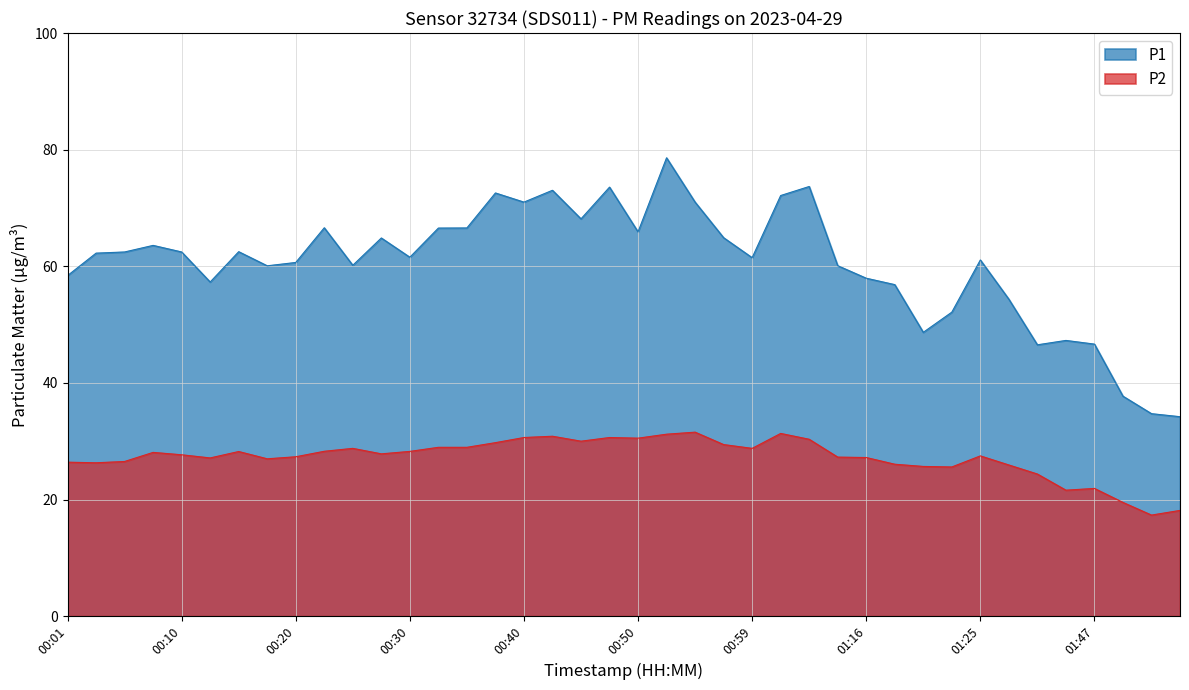

List the labels in order of P1 value, smallest first.

01:55, 01:52, 01:50, 01:42, 01:47, 01:45, 01:21, 01:23, 01:37, 01:18, 00:13, 01:16, 00:01, 00:18, 01:10, 00:25, 00:20, 01:25, 00:59, 00:30, 00:03, 00:06, 00:10, 00:15, 00:08, 00:27, 00:57, 00:50, 00:32, 00:35, 00:23, 00:45, 00:40, 00:54, 01:02, 00:37, 00:42, 00:47, 01:04, 00:52